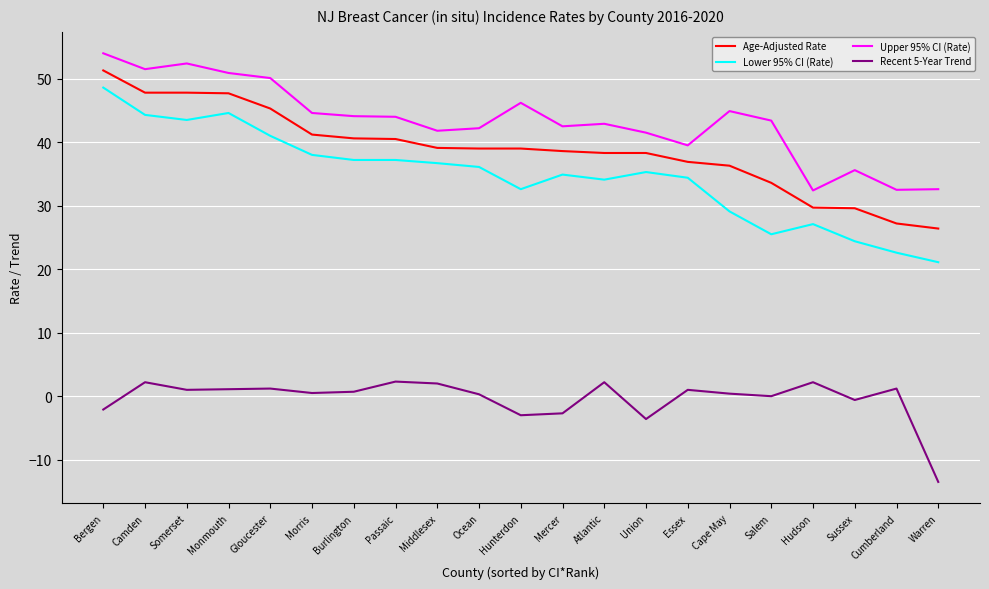

Rank the series at Hunterdon from lowest to highest value.

Recent 5-Year Trend, Lower 95% CI (Rate), Age-Adjusted Rate, Upper 95% CI (Rate)